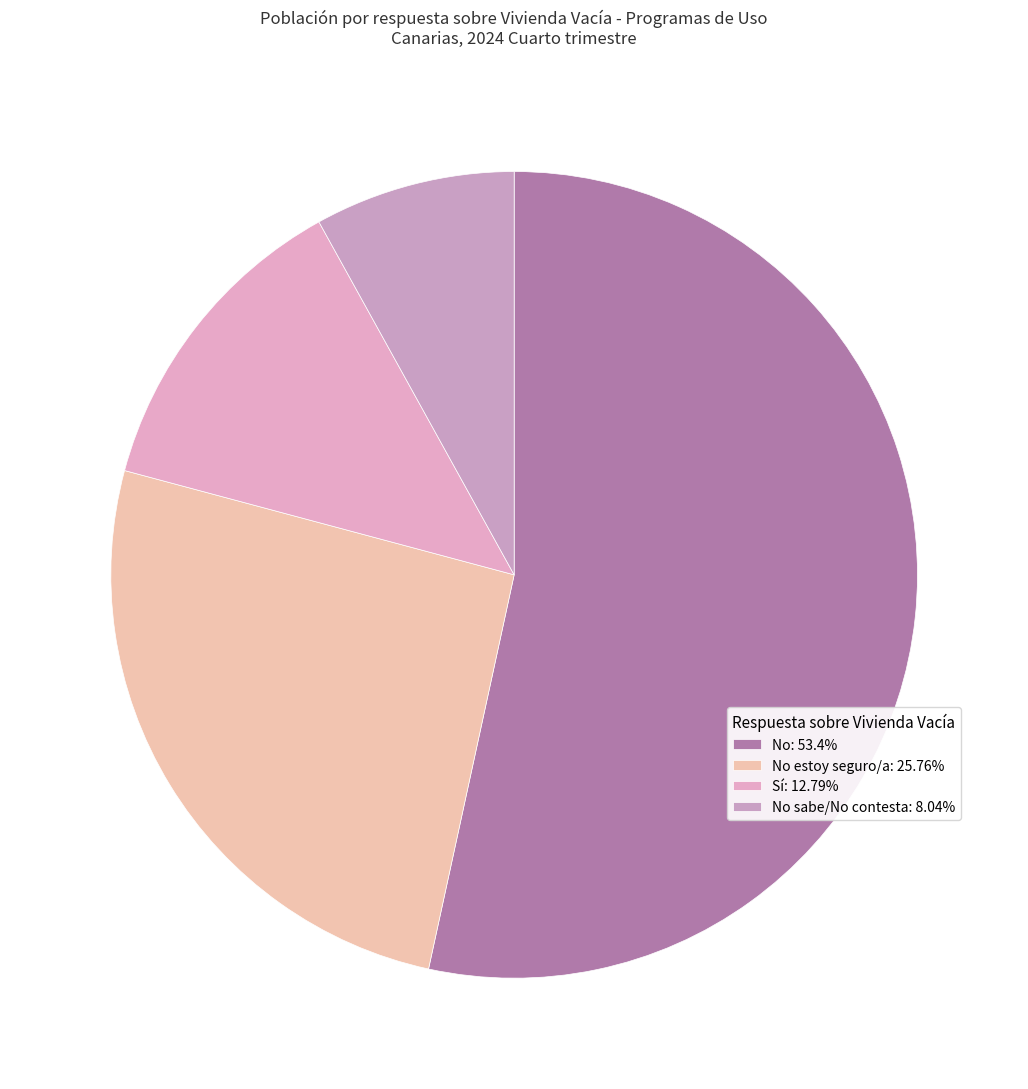

How many slices are in this pie chart?

4